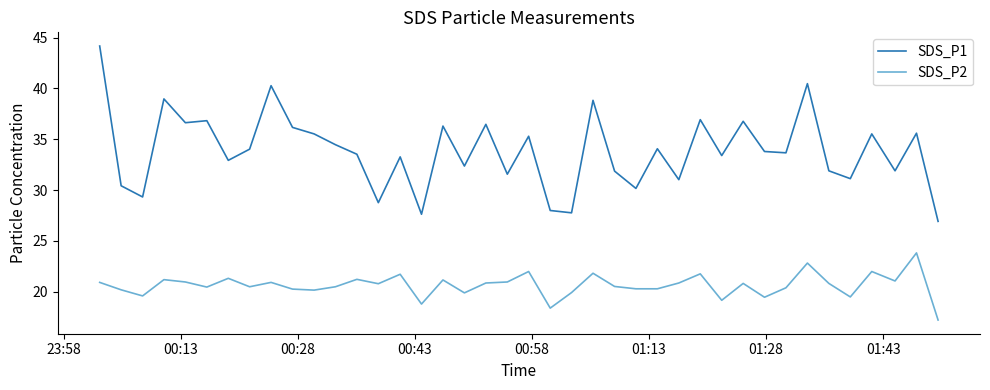

List the series in order of their overall mean, lowest first.

SDS_P2, SDS_P1